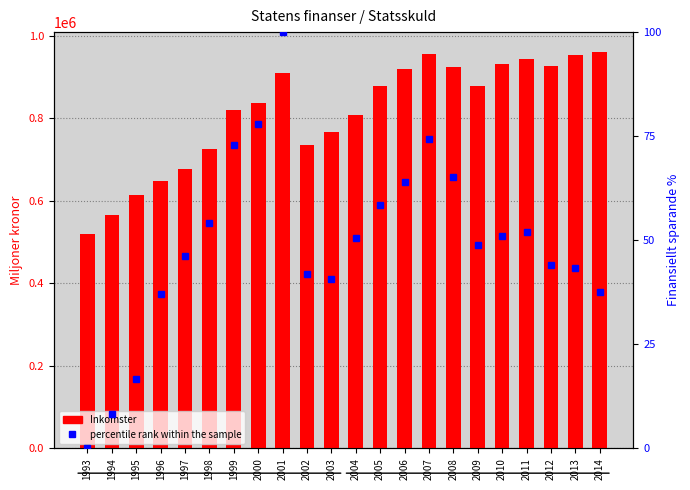

At how many categories does at least one series exceed 509087?

22